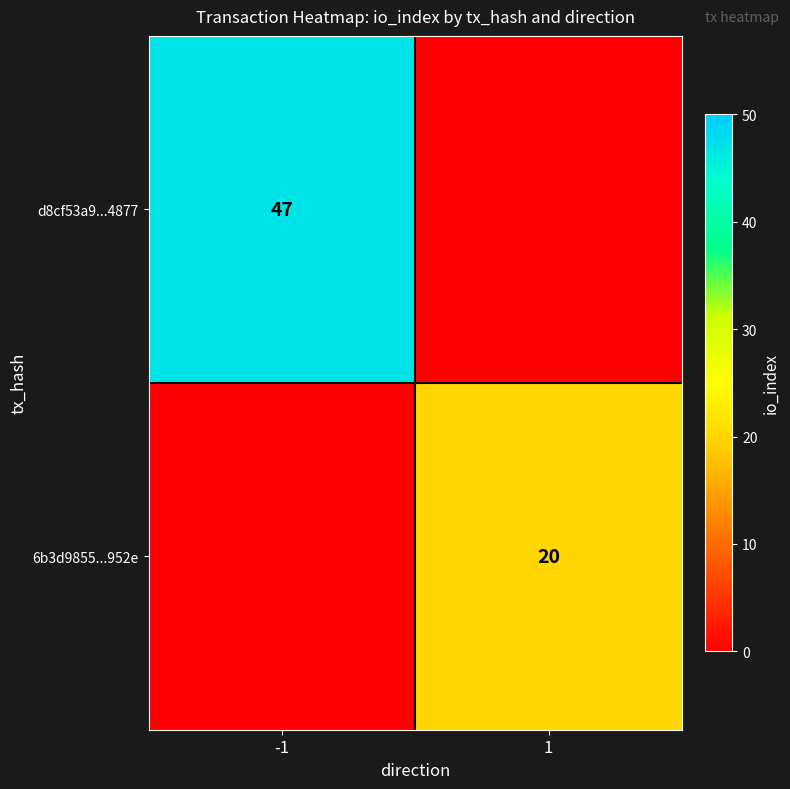

What is the total value across all series at 1?

20